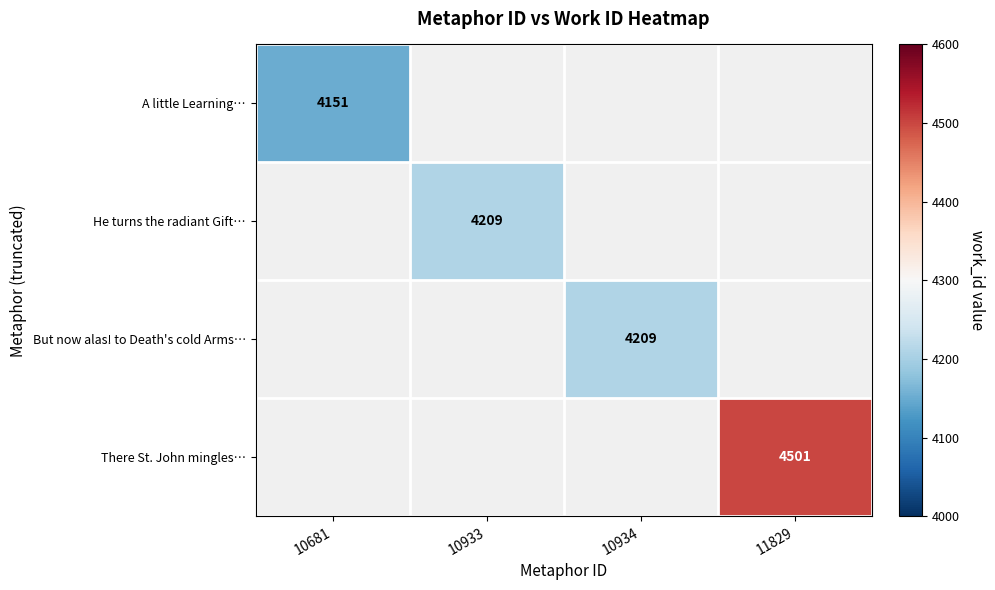

The value of There St. John mingles… at 11829 is 5923. True or false?

False